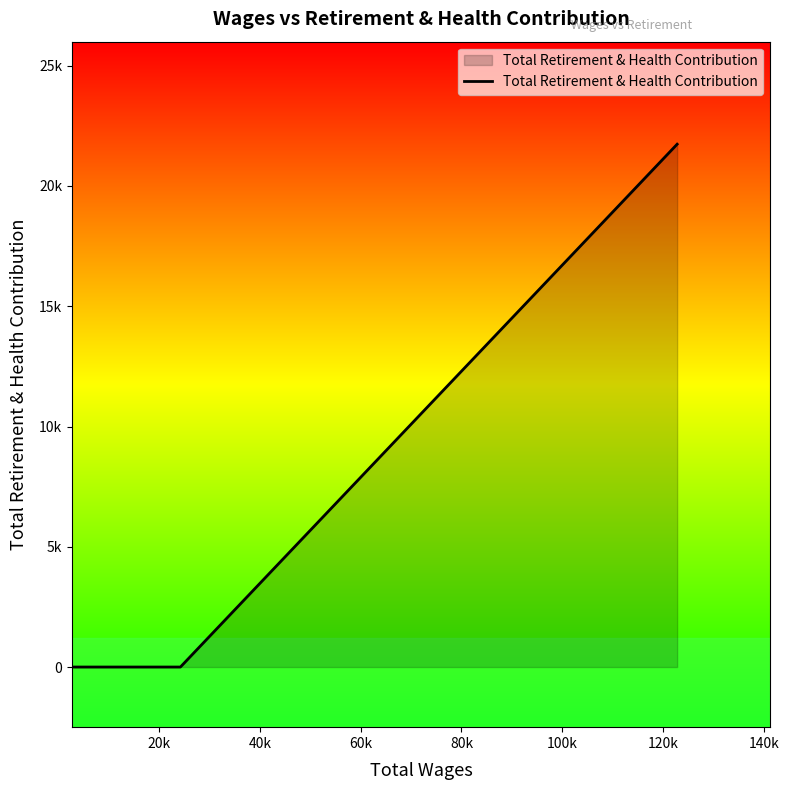

Reading right to left, list all the values displayed in this chart.

21737	0	0	0	0